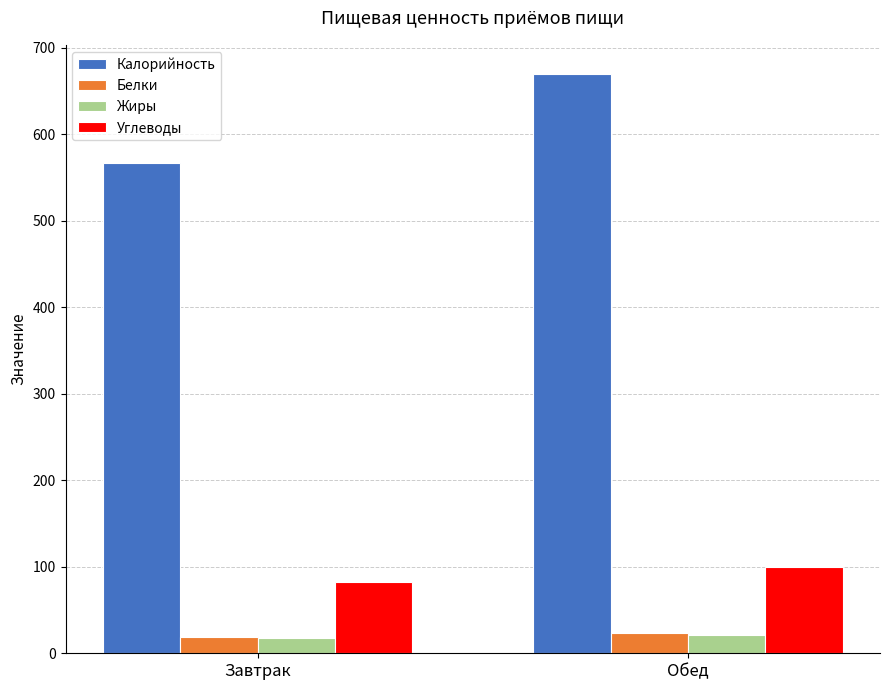

At how many categories does at least one series exceed 95?

2